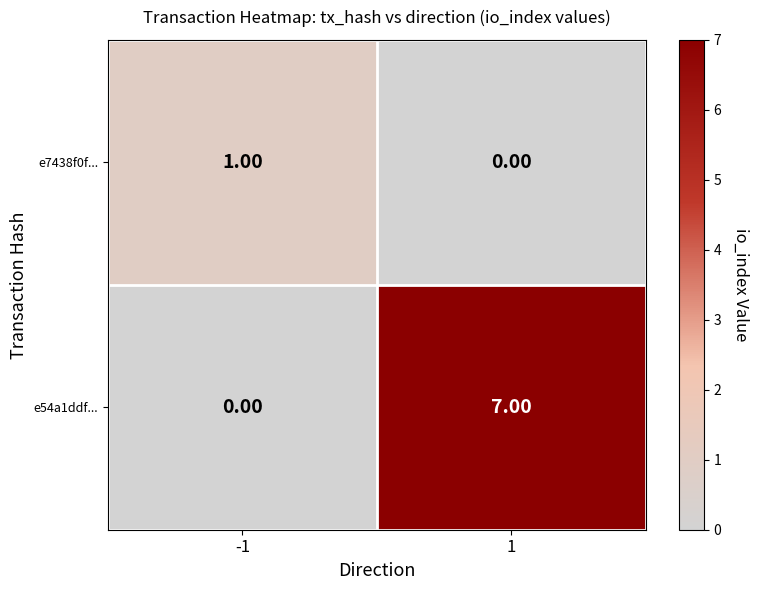

Rank the series by their average value, from lowest to highest.

e7438f0f..., e54a1ddf...